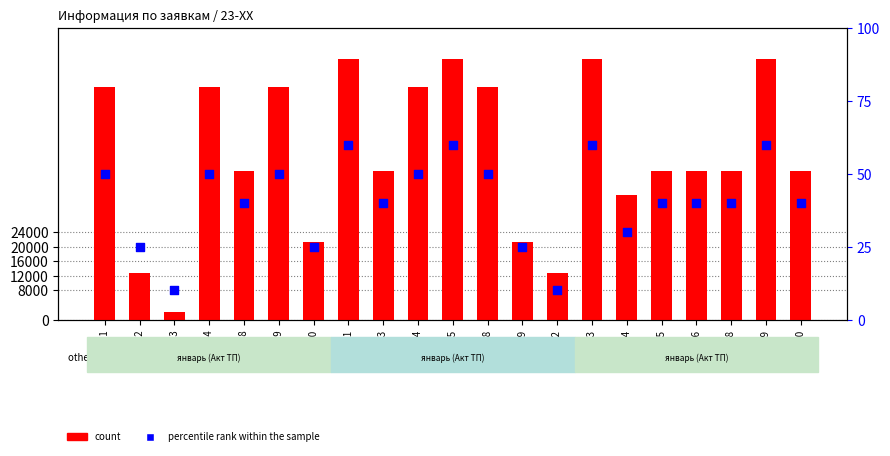

At which category is the sum across all series the highest?

23-11